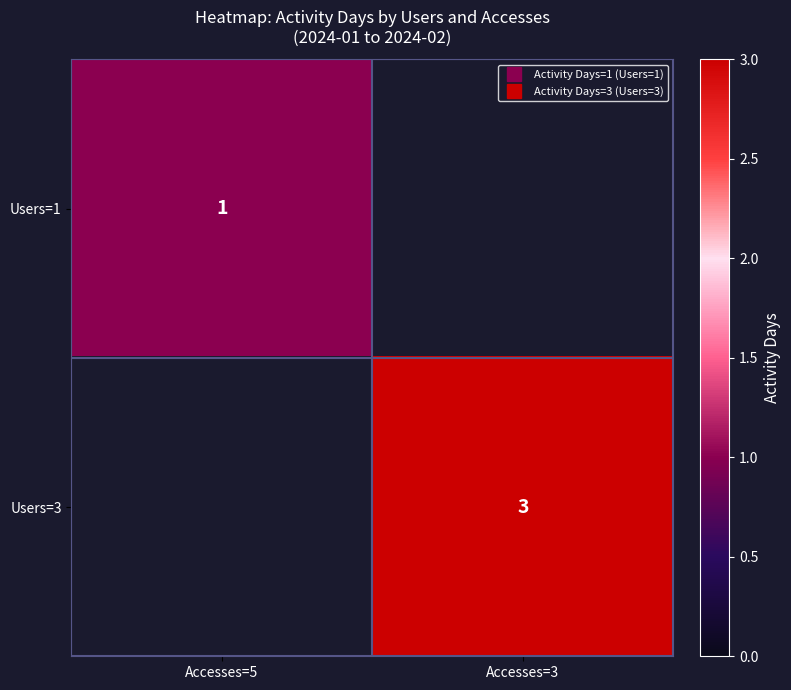

The Users=3 series shows 3.0 at Accesses=3. True or false?

True